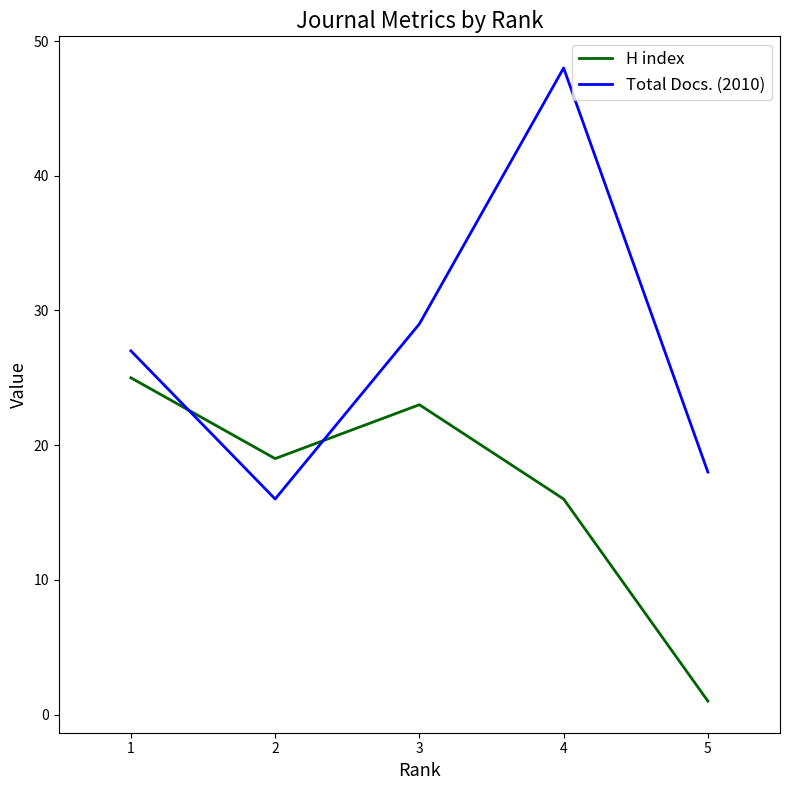

How many times do Total Docs. (2010) and H index cross each other?

2